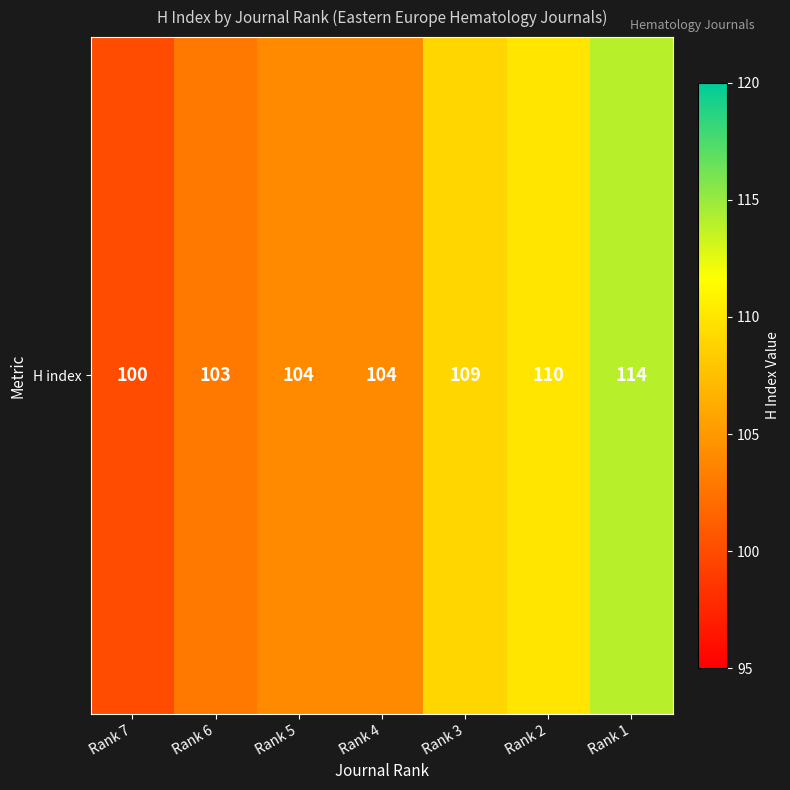

Count the number of values greater than 104.

3